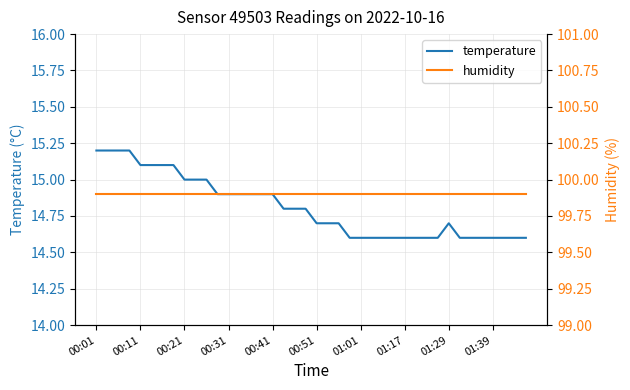

Which series has the largest total across all categories?

humidity